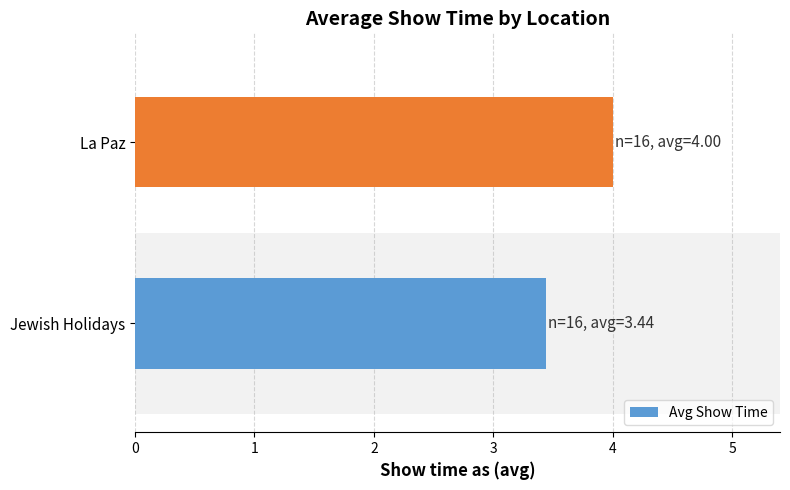

Reading top to bottom, what are all the values shown in this chart?

La Paz=4.0	Jewish Holidays=3.4